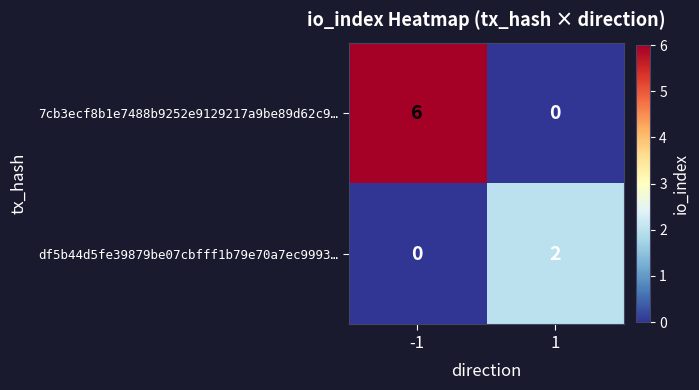

What is the maximum value shown in the chart?

6